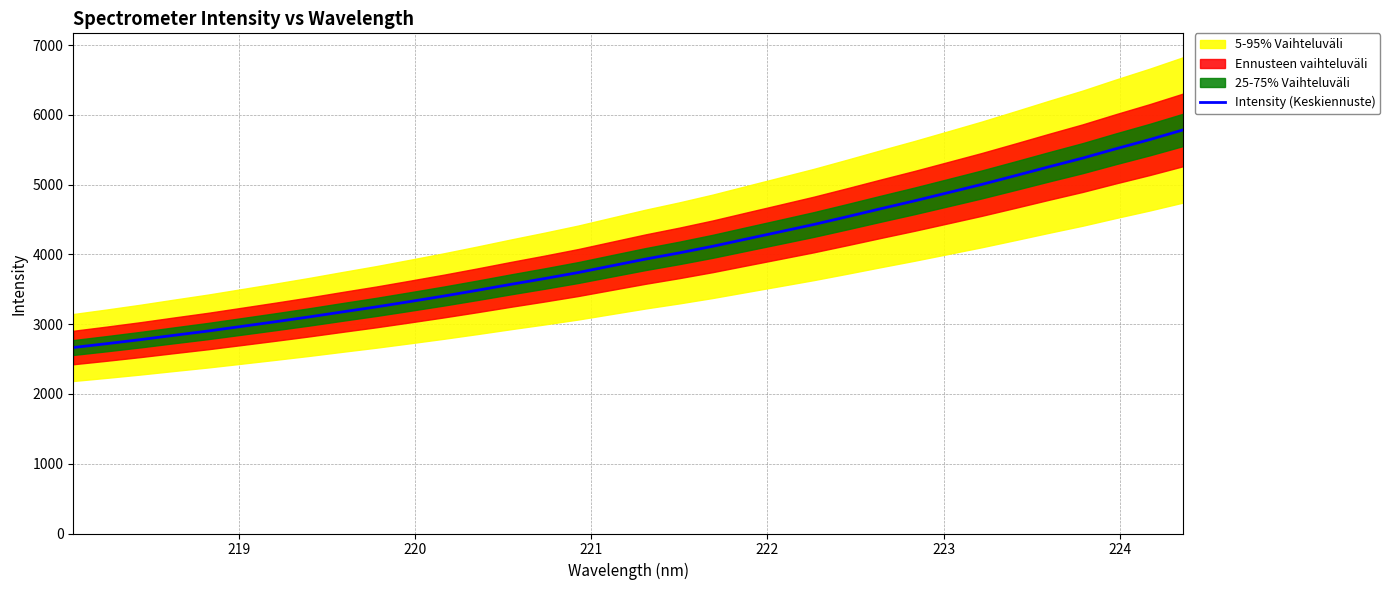

Reading right to left, transcribe all the data shown in this chart.

5785.1	5645.4	5514.6	5379.1	5255.2	5128.1	5002.8	4884.7	4767.1	4654.9	4540.2	4428.0	4323.9	4220.4	4116.1	4021.0	3932.7	3836.6	3740.0	3653.5	3570.8	3485.2	3402.5	3324.2	3247.5	3176.2	3103.4	3034.7	2967.8	2901.5	2840.7	2778.6	2720.6	2665.3